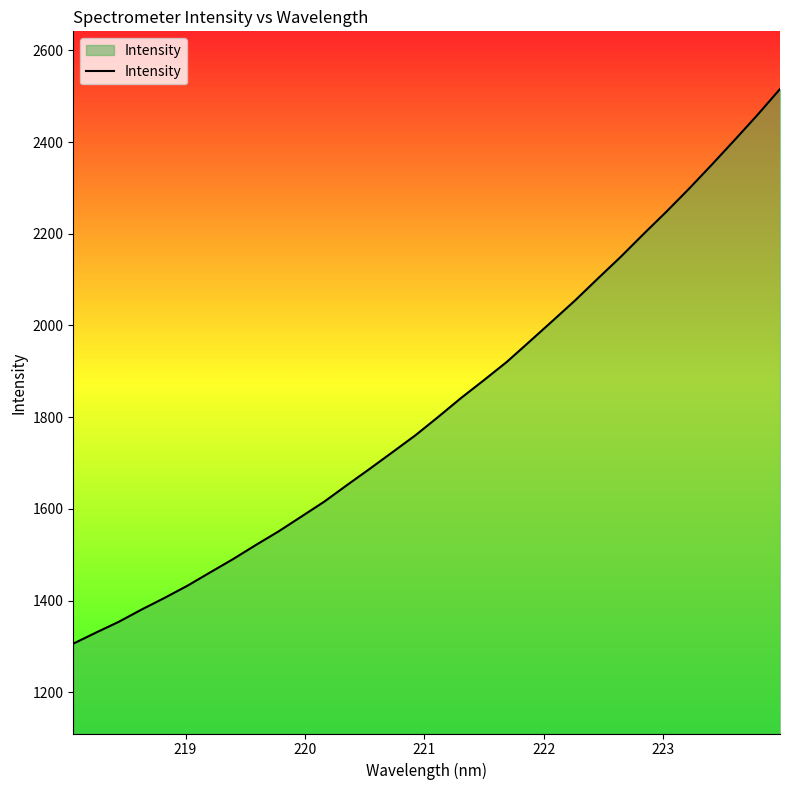

What is the maximum value shown in the chart?

2515.6